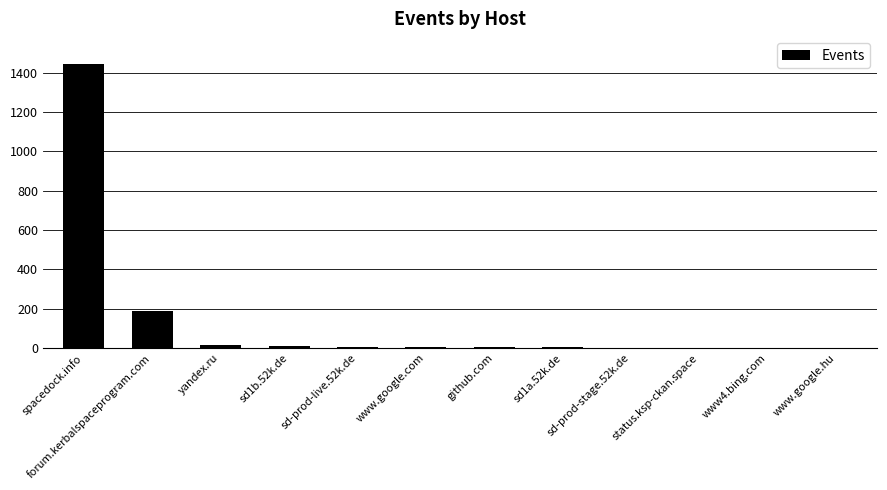

The chart shows a value of 7 at sd-prod-live.52k.de. True or false?

True